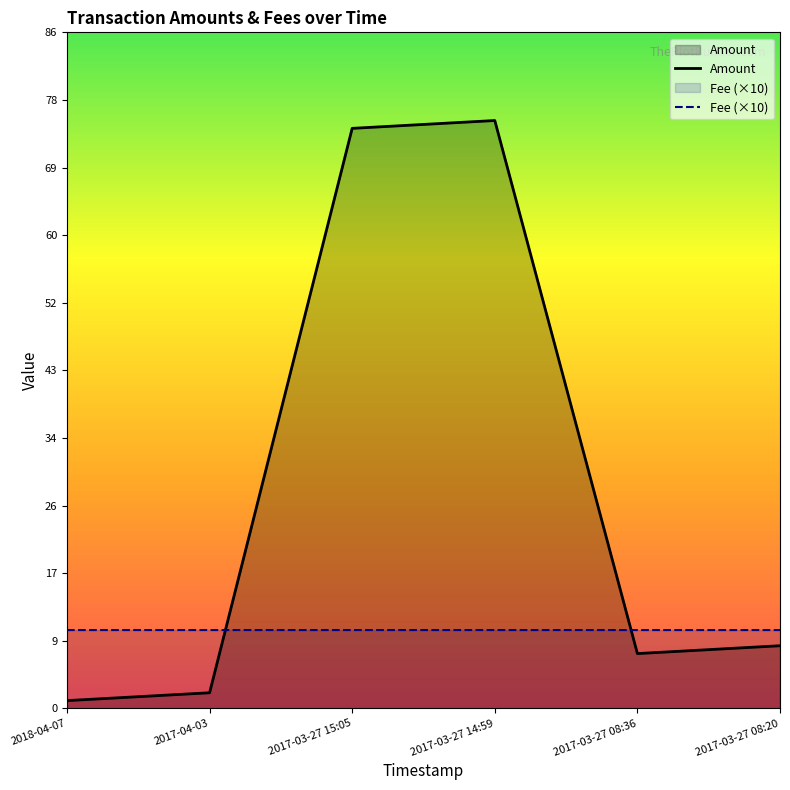

Rank the series by their average value, from lowest to highest.

Fee (×10), Amount